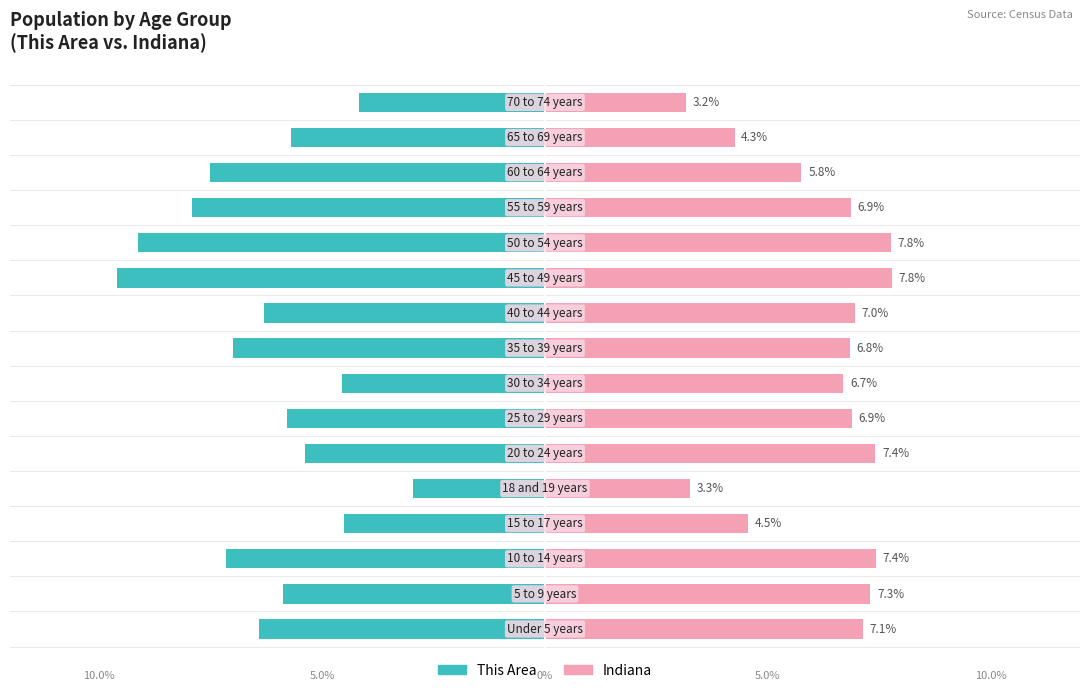

At which category is the sum across all series the highest?

7